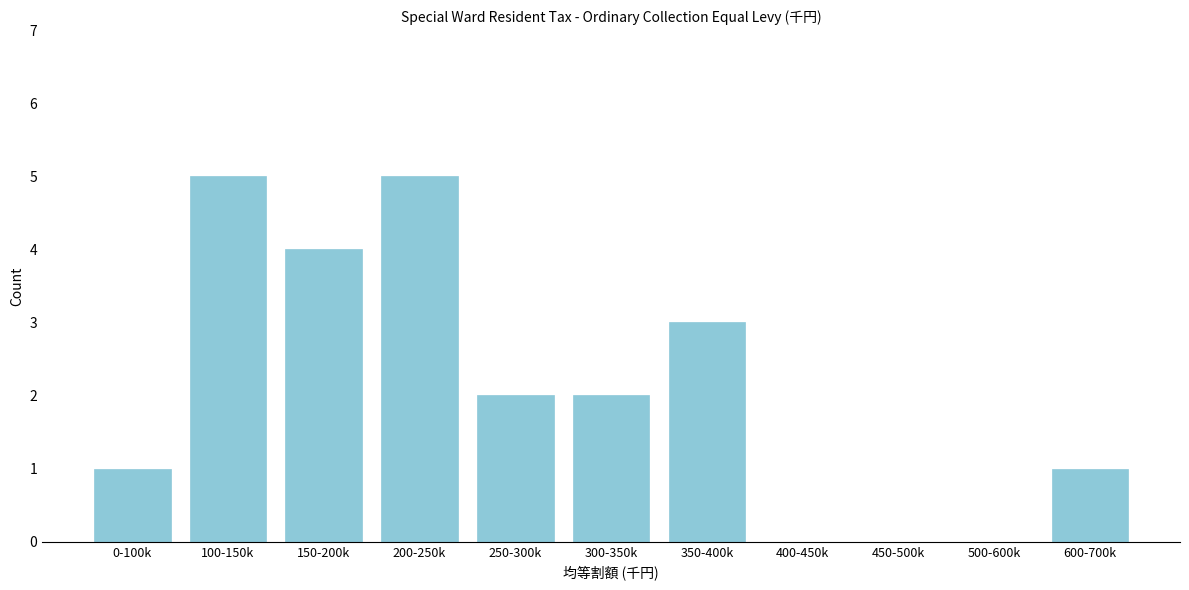

Reading left to right, list all the values displayed in this chart.

0-100k=1	100-150k=5	150-200k=4	200-250k=5	250-300k=2	300-350k=2	350-400k=3	400-450k=0	450-500k=0	500-600k=0	600-700k=1